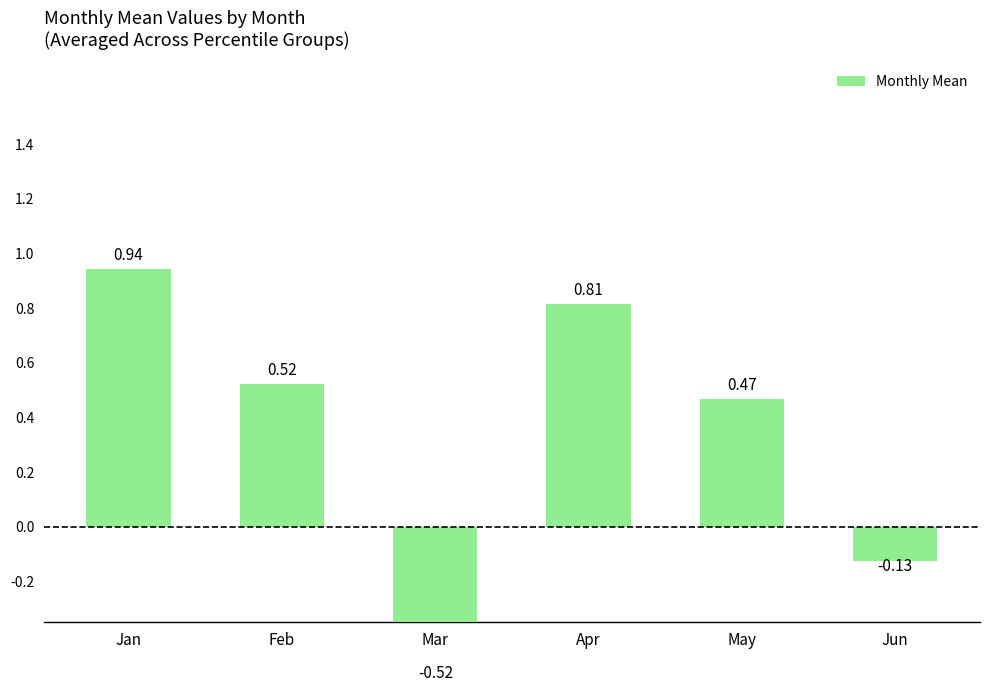

What is the minimum value shown in the chart?

-0.5